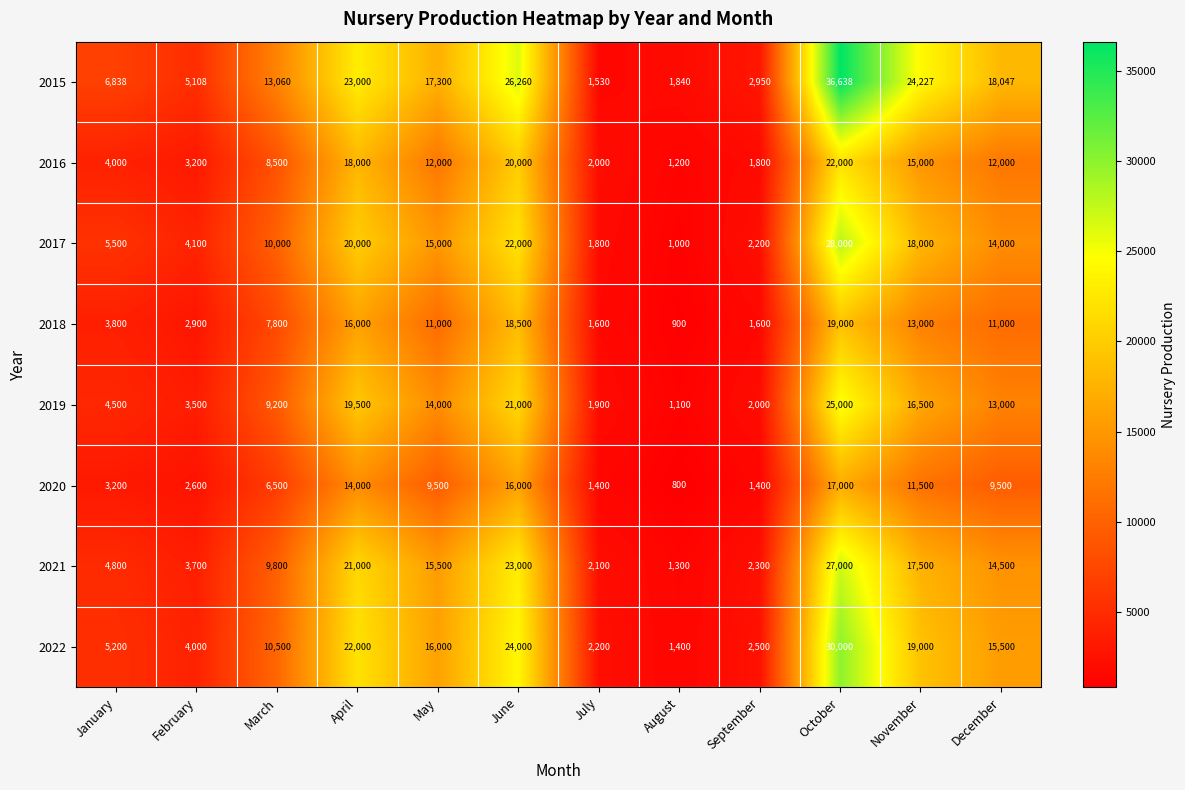

True or false: 2015 has a value of 9735 at December.

False